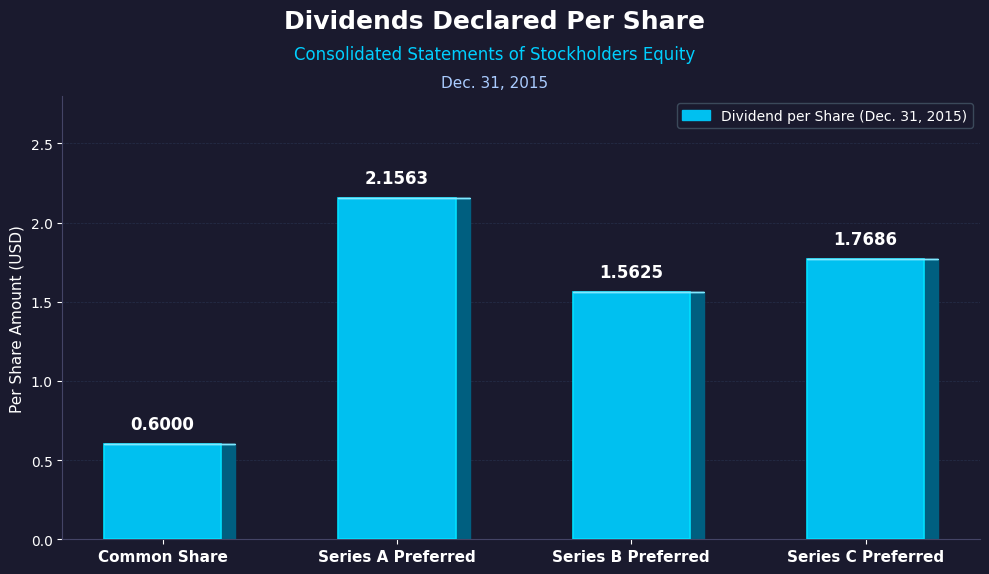

Does the chart contain any negative values?

No